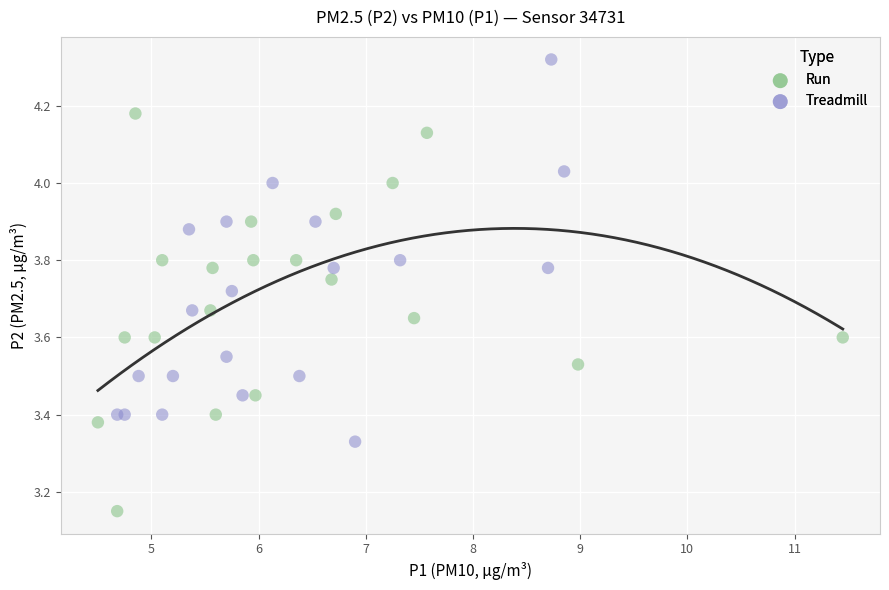

Which series has the largest Y range (max minus min)?

Run